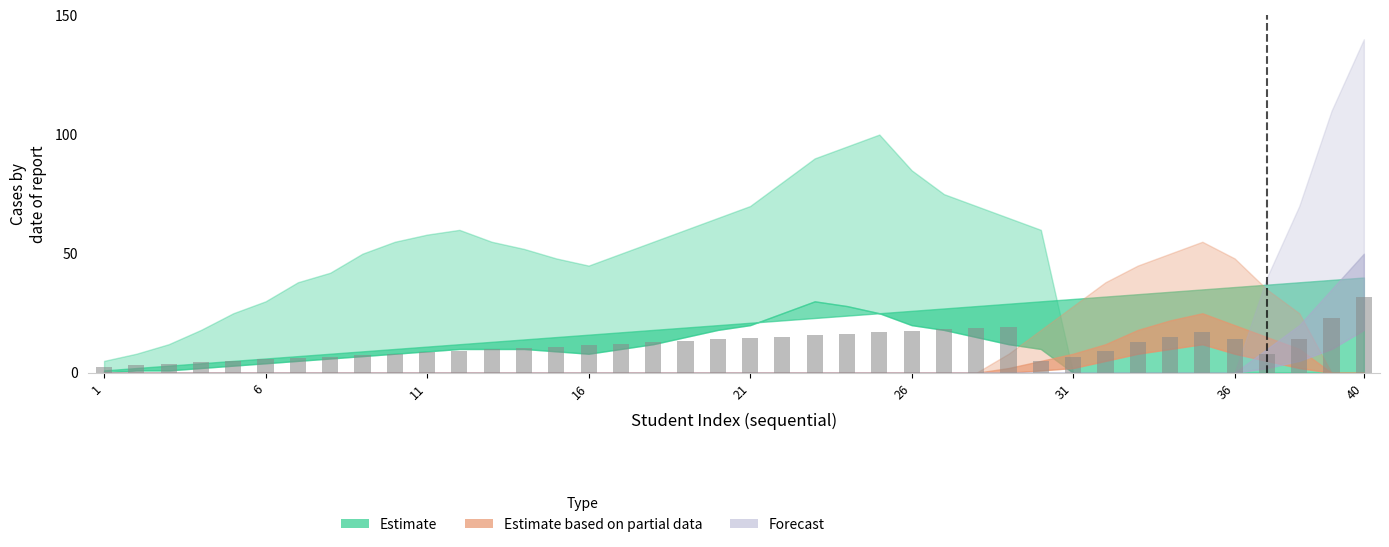

What is the value of the 5th bar from the left?

5.0